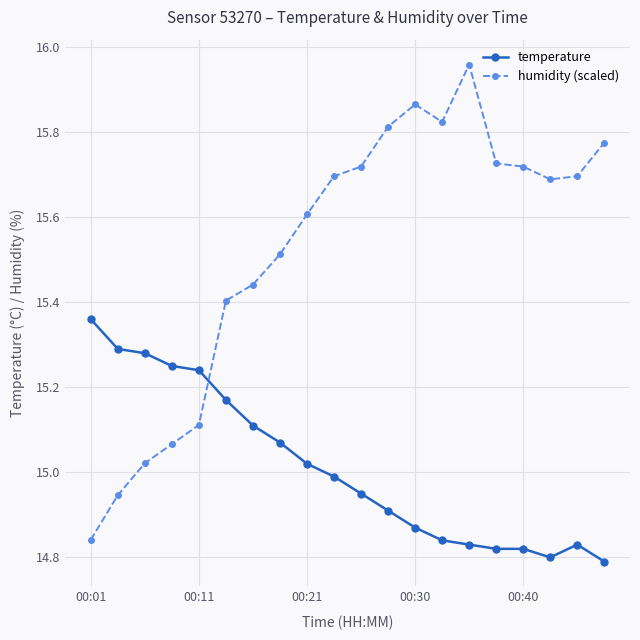

How many intersections are there between humidity (scaled) and temperature?

1